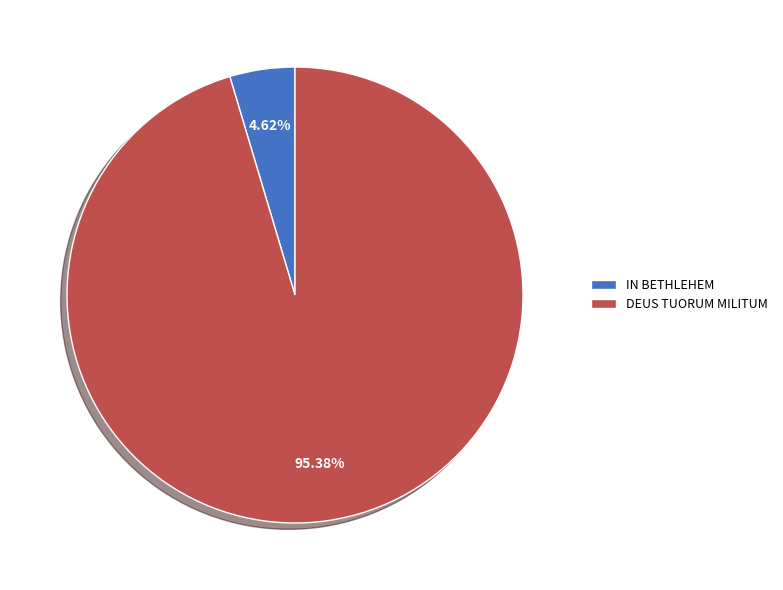

Which has a higher value, IN BETHLEHEM or DEUS TUORUM MILITUM?

DEUS TUORUM MILITUM